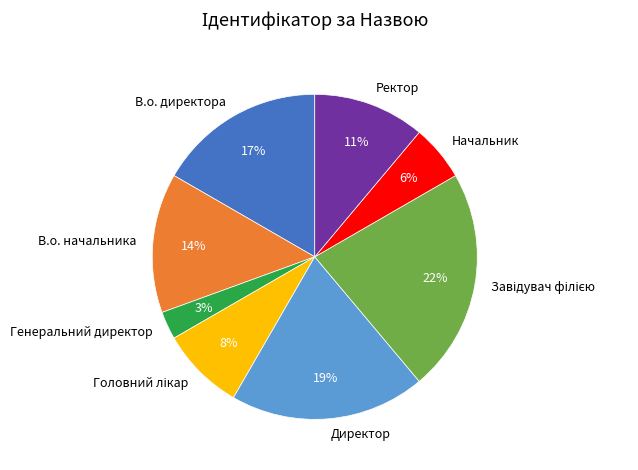

Is there a majority slice in this chart?

No